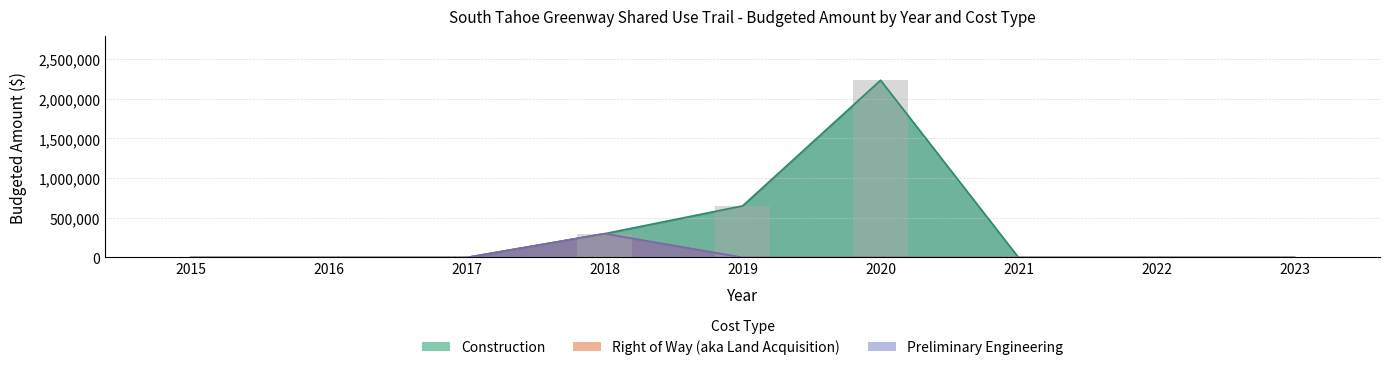

The value of Preliminary Engineering at 2015 is -139415. True or false?

False